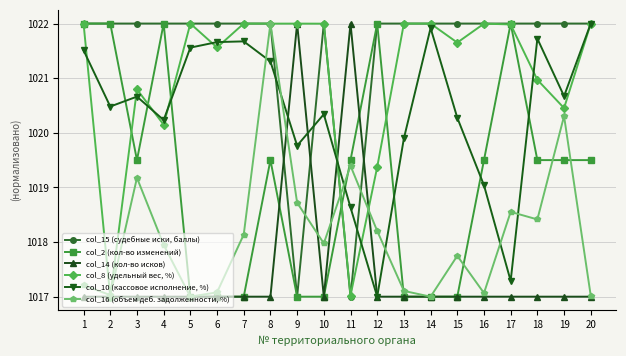

After their last crossing, which series has the higher values: col_15 (судебные иски, баллы) or col_14 (кол-во исков)?

col_15 (судебные иски, баллы)